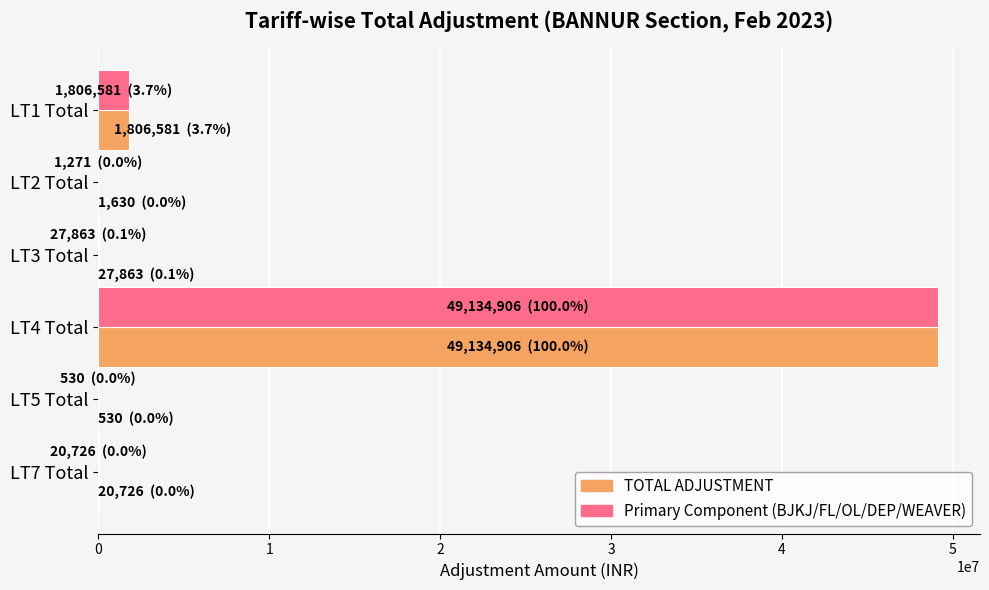

At which category is the sum across all series the highest?

LT4 Total